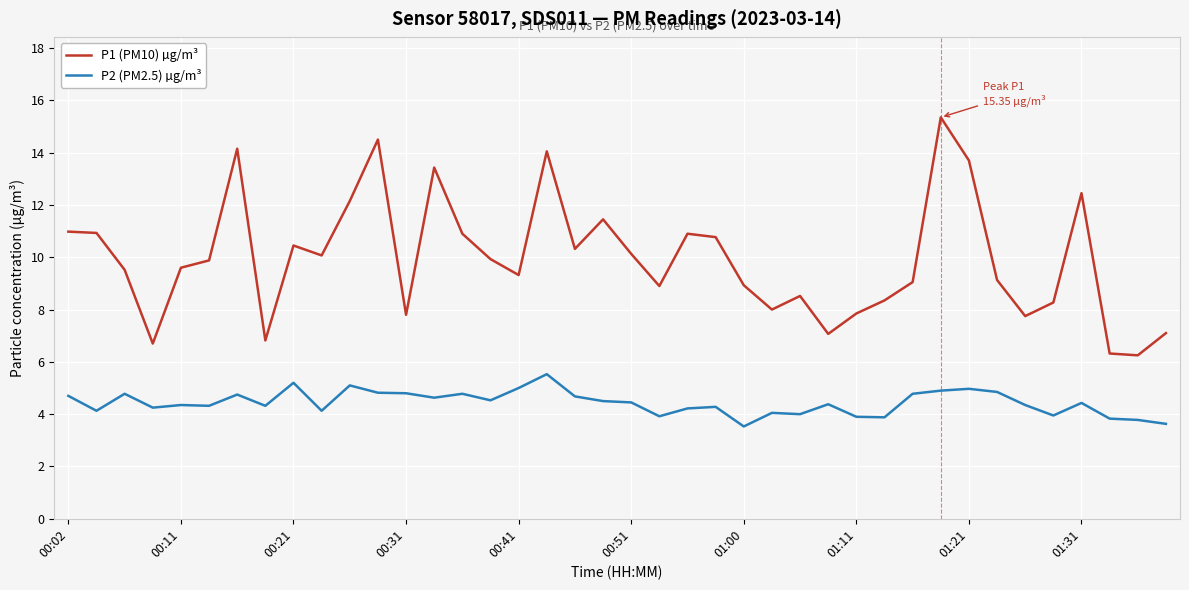

True or false: P1 (PM10) µg/m³ and P2 (PM2.5) µg/m³ intersect in this chart.

False